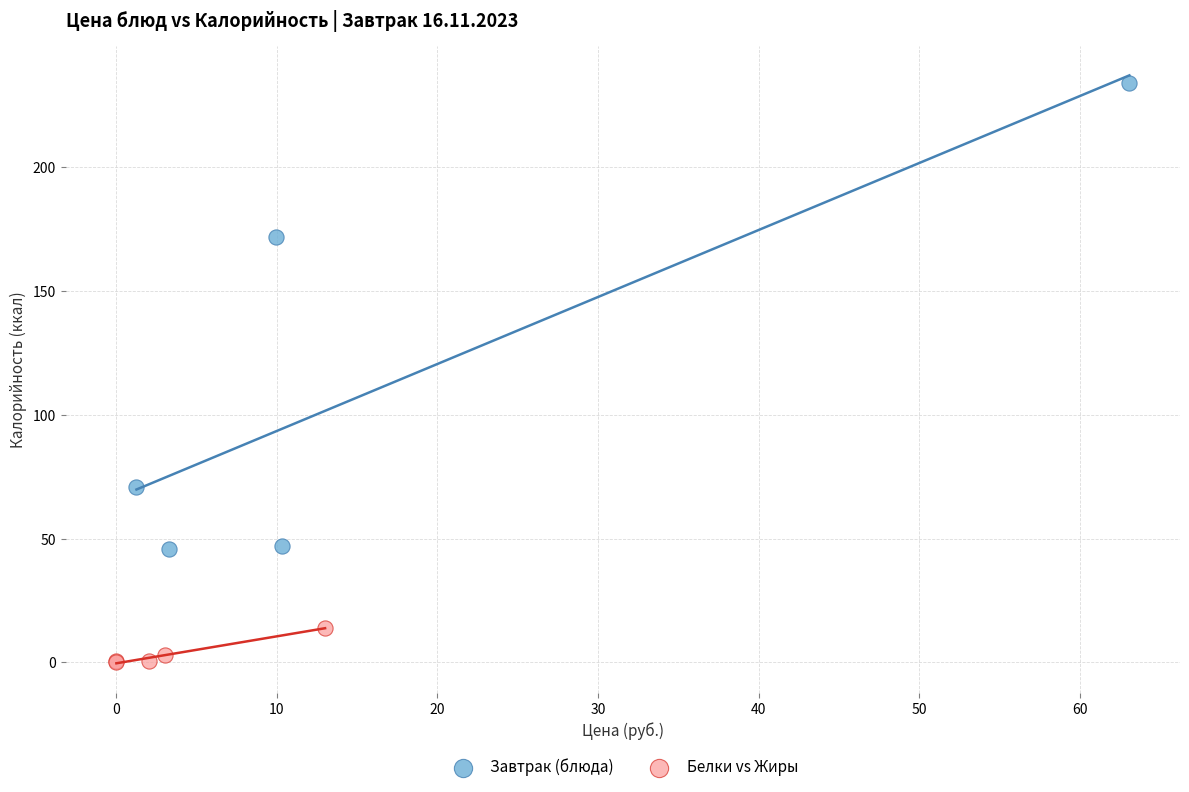

Which series contains the highest Y value?

Завтрак (блюда)